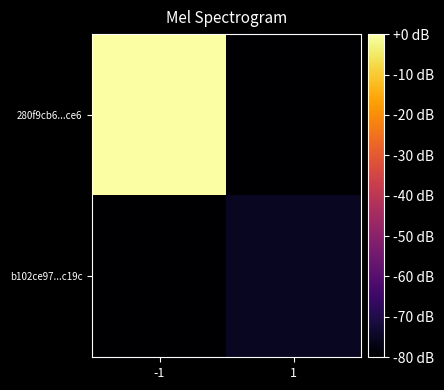

At which category is the sum across all series the highest?

-1